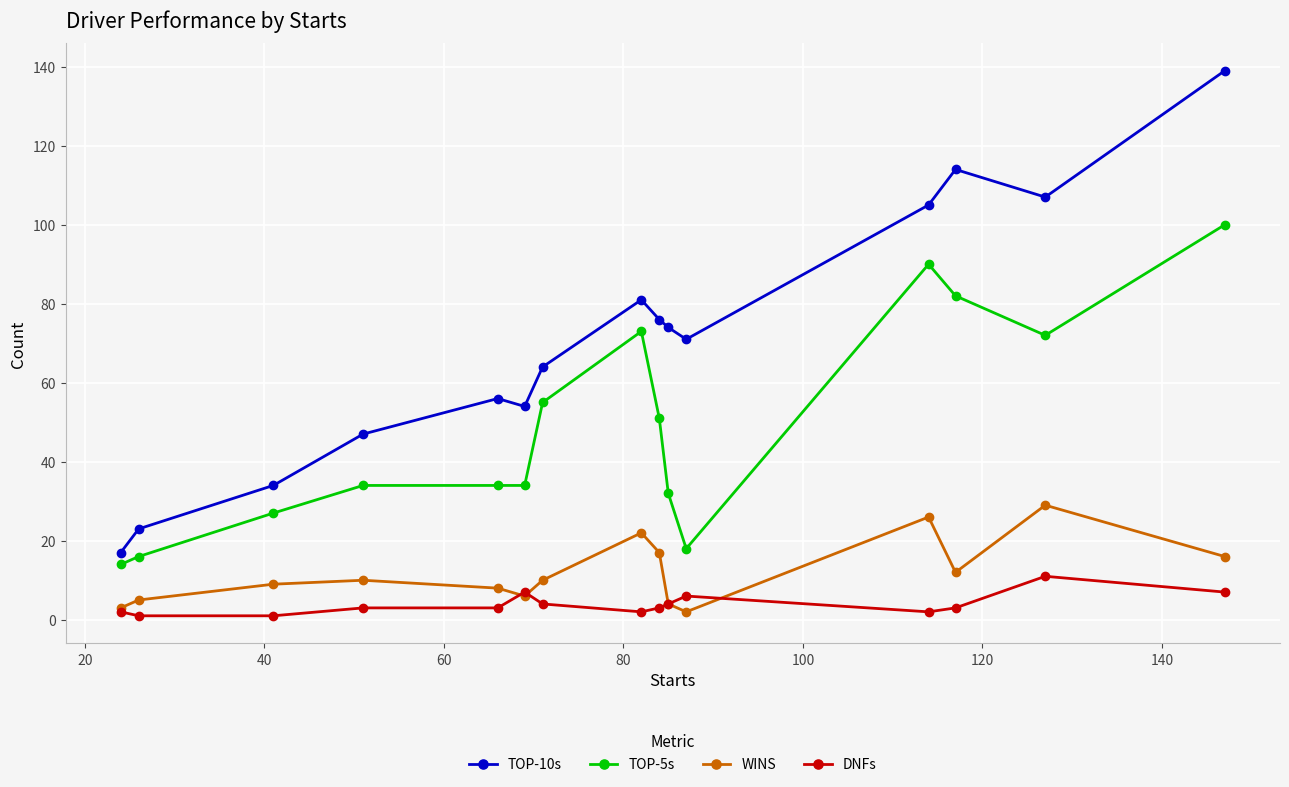

What is the maximum value shown in the chart?

139